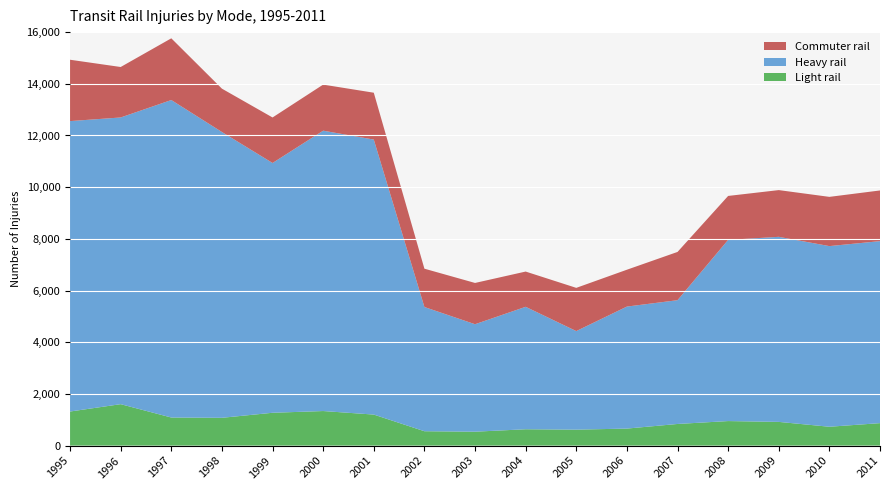

Reading left to right, what are all the values shown in this chart?

Light rail: 1319	1604	1087	1076	1271	1338	1201	557	539	633	618	659	838	950	918	730	870
Heavy rail: 11238	11093	12285	11059	9665	10848	10641	4806	4158	4738	3814	4721	4789	7011	7161	6990	7042
Commuter rail: 2374	1953	2388	1677	1761	1783	1813	1483	1597	1364	1672	1426	1867	1700	1808	1905	1961